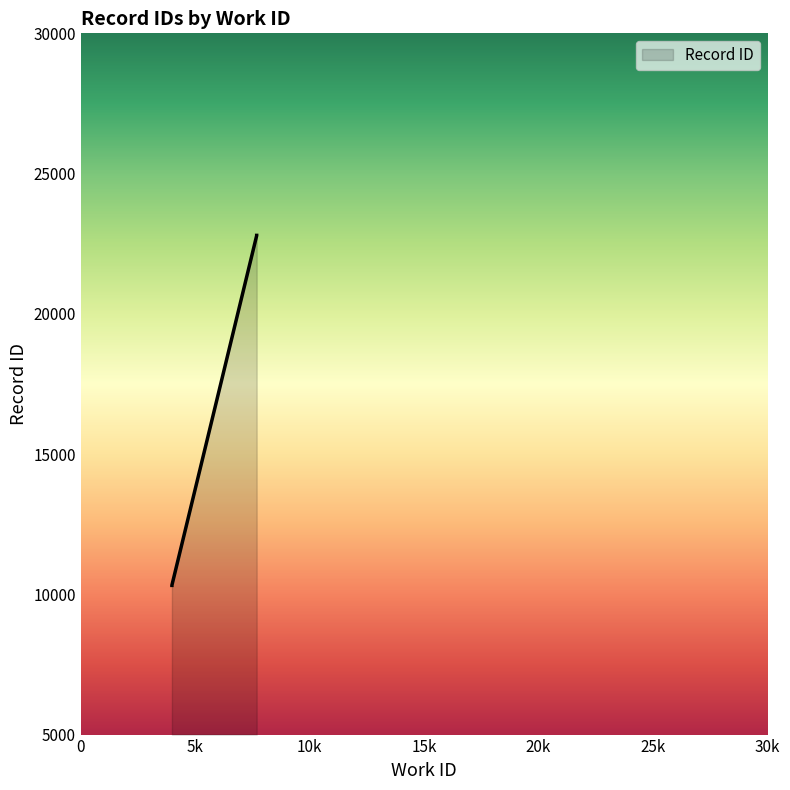

What is the value of the 7th point from the left?

22790